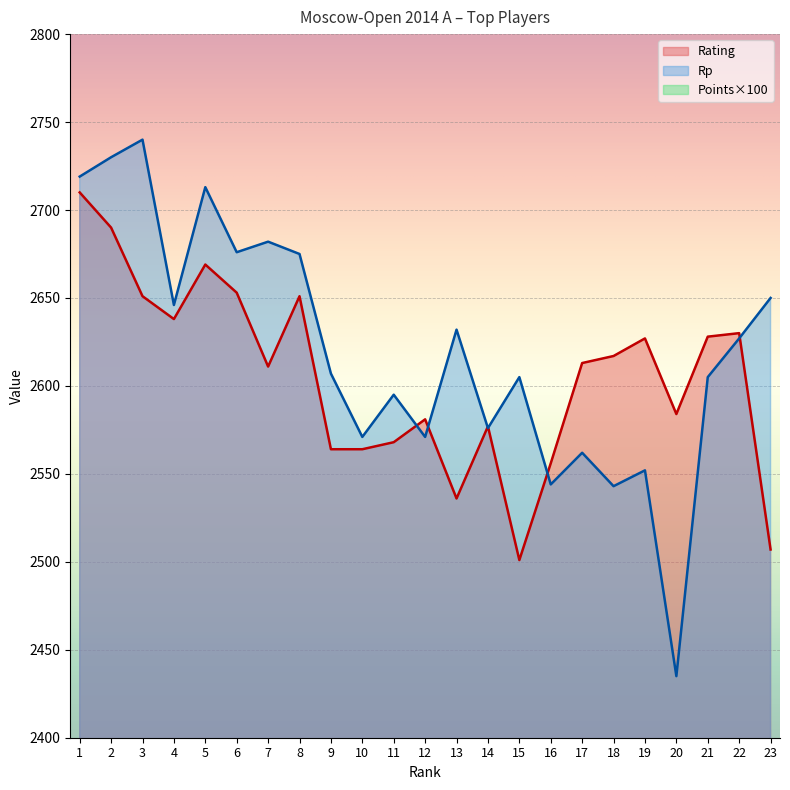

Which category has the lowest value in the Rating series?

15